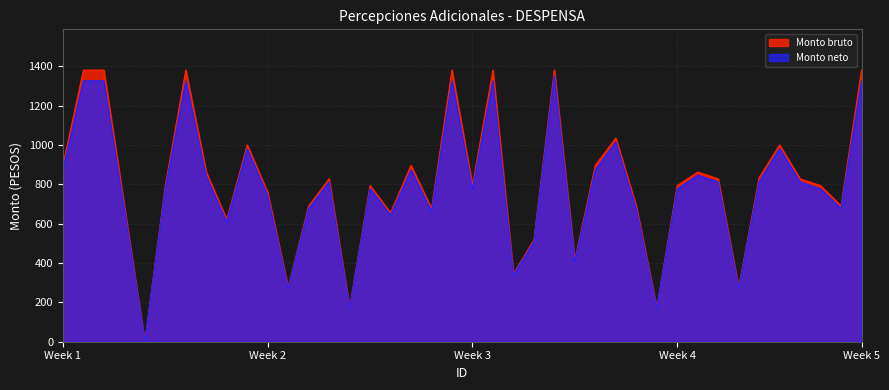

The value of Monto bruto at Week 2 is 759.0. True or false?

True